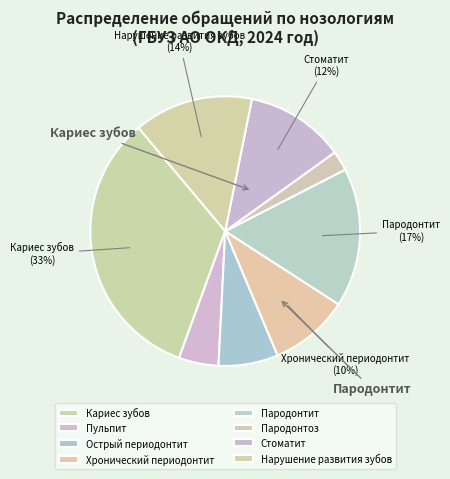

To the nearest percent, what percentage of the pie is Стоматит?

12%